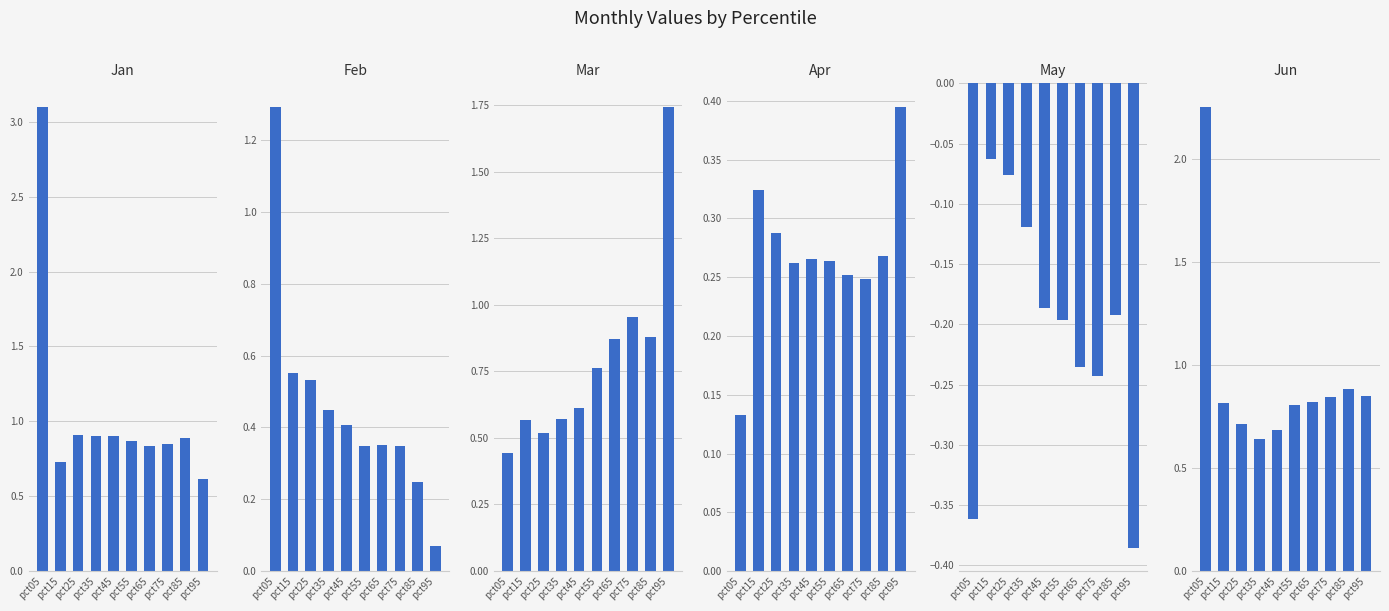

Which has a higher value, pct35 or pct45?

pct45